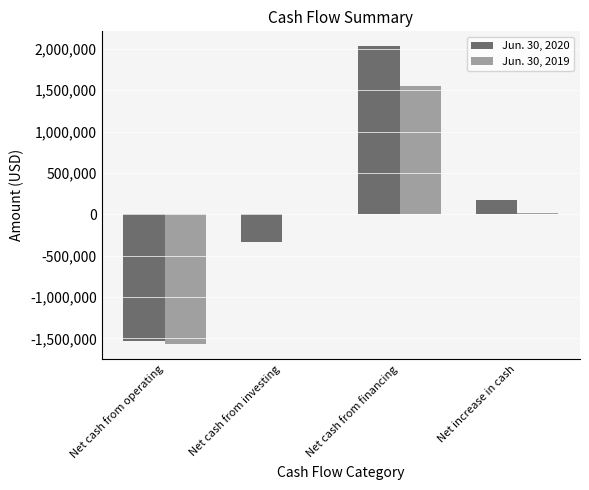

The value of Jun. 30, 2019 at Net cash from investing is 2168300. True or false?

False